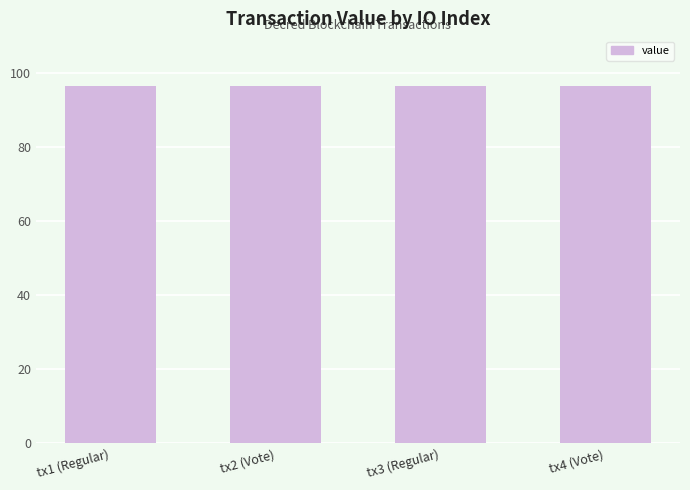

What is the label of the 4th bar from the right?

tx1 (Regular)